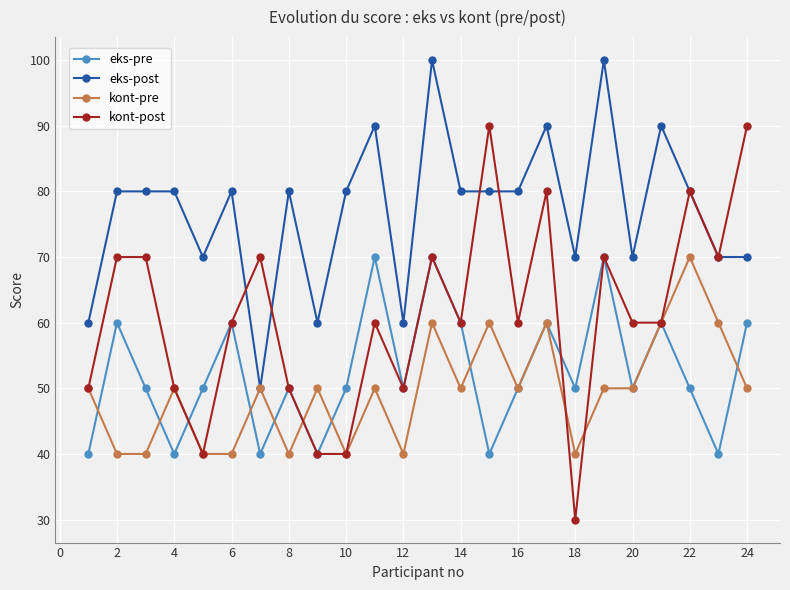

True or false: eks-pre has more than 1 interior local peaks.

True